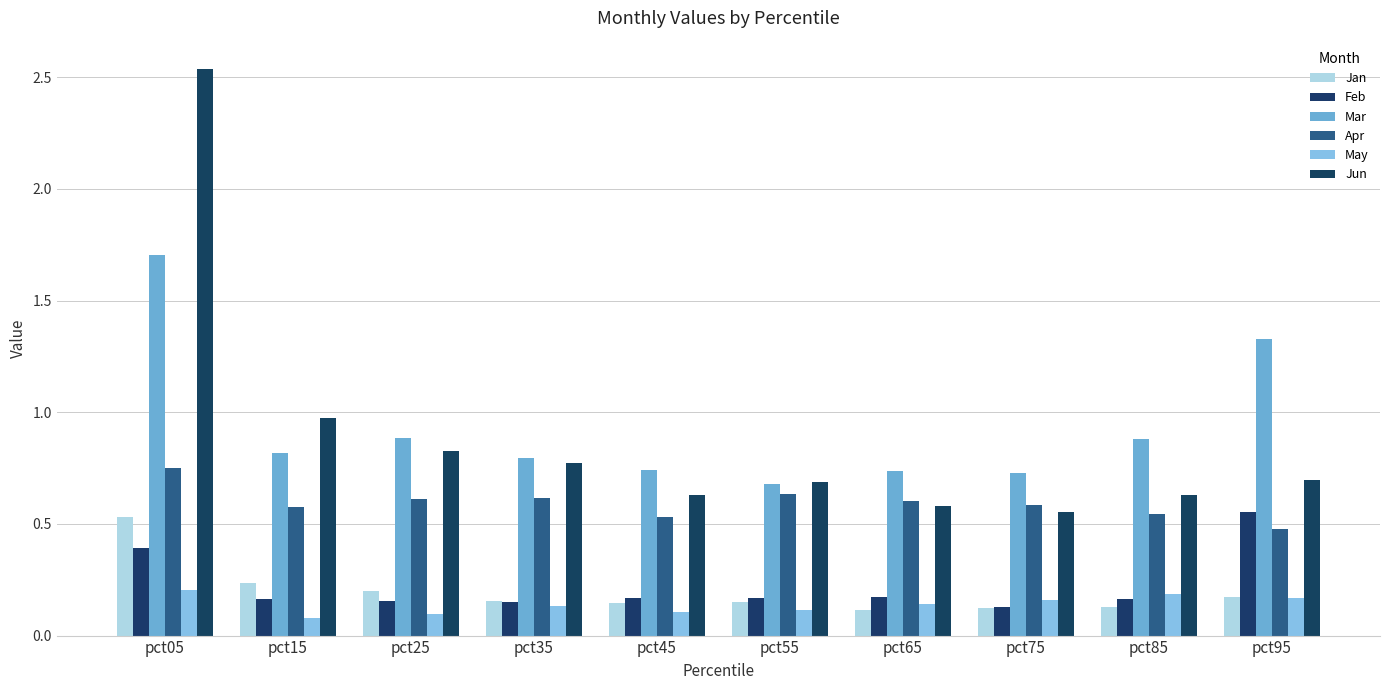

What is the difference between the second highest and second lowest values in the May series?

0.1